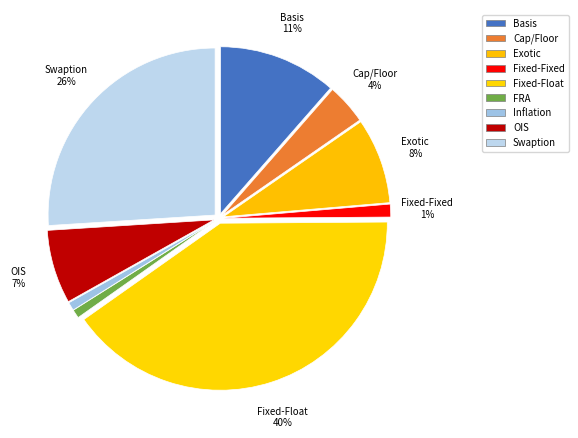

Which slice is the largest?

Fixed-Float